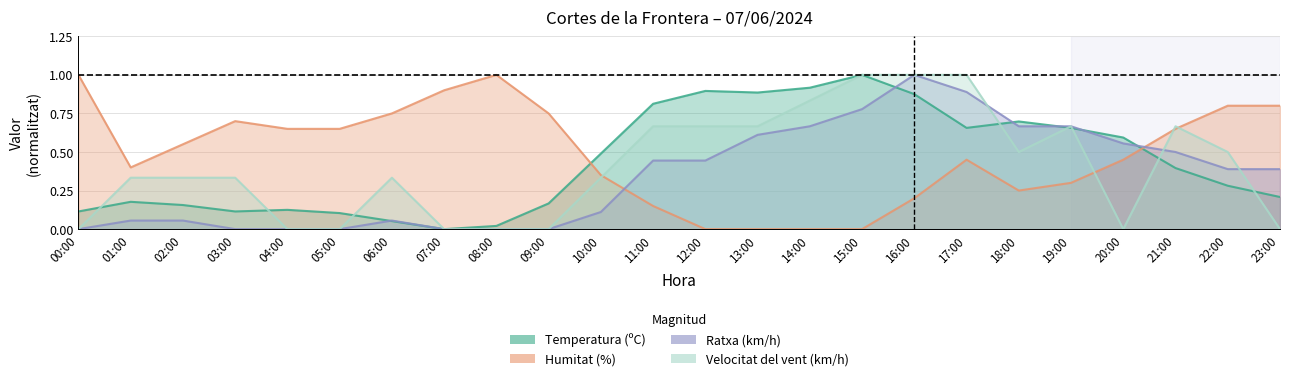

Is the value of Humitat (%) at 20:00 greater than the value of Ratxa (km/h) at 21:00?

No